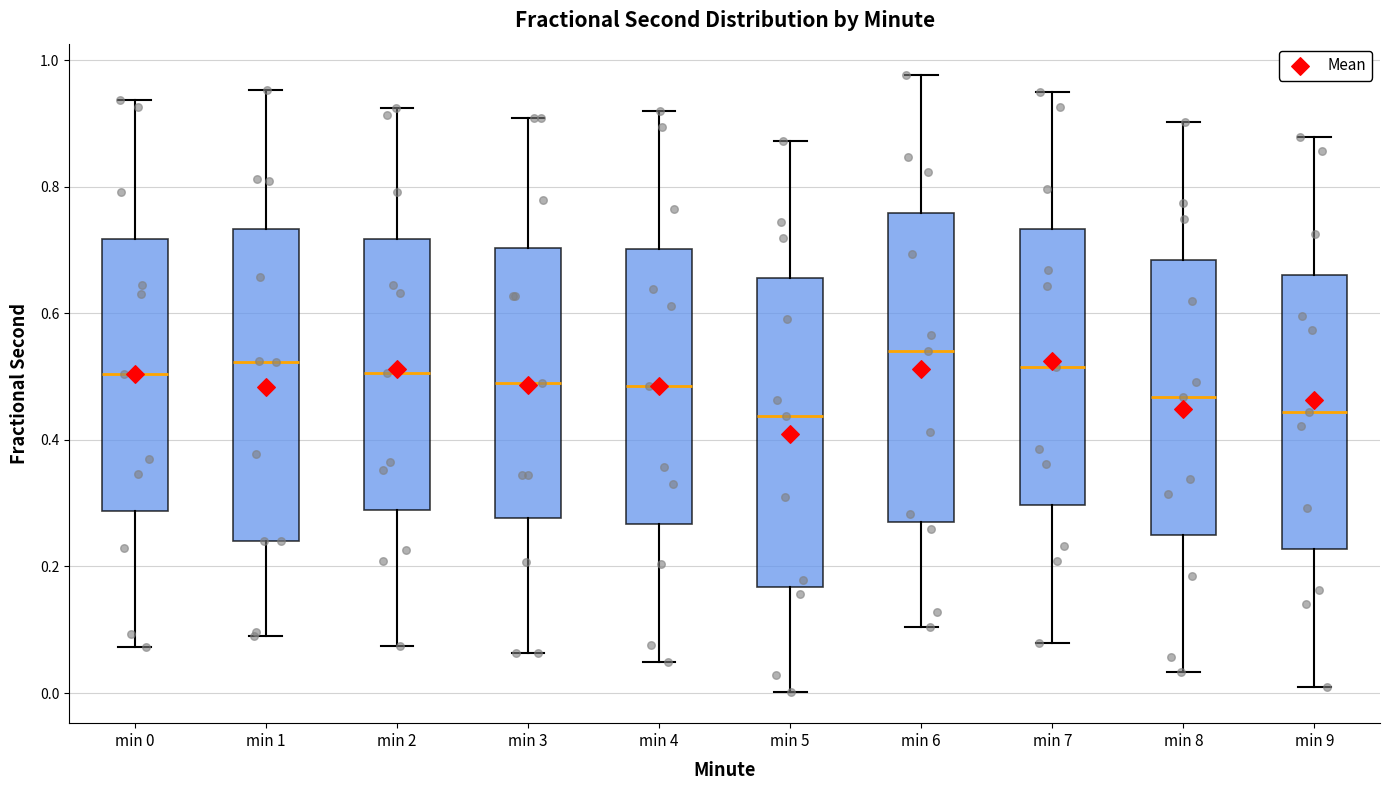

Reading left to right, read every box against the y-axis: the position of its median line, the range the box covers, and the ends of its whiskers. The values are not printed on the chart, so give them approximately, as read against the axis.

min 0: median 0.50, box 0.28 to 0.72, whiskers 0.08 to 0.94
min 1: median 0.52, box 0.24 to 0.74, whiskers 0.10 to 0.96
min 2: median 0.50, box 0.28 to 0.72, whiskers 0.08 to 0.92
min 3: median 0.50, box 0.28 to 0.70, whiskers 0.06 to 0.90
min 4: median 0.48, box 0.26 to 0.70, whiskers 0.04 to 0.92
min 5: median 0.44, box 0.16 to 0.66, whiskers 0.00 to 0.88
min 6: median 0.54, box 0.28 to 0.76, whiskers 0.10 to 0.98
min 7: median 0.52, box 0.30 to 0.74, whiskers 0.08 to 0.94
min 8: median 0.46, box 0.24 to 0.68, whiskers 0.04 to 0.90
min 9: median 0.44, box 0.22 to 0.66, whiskers 0.00 to 0.88